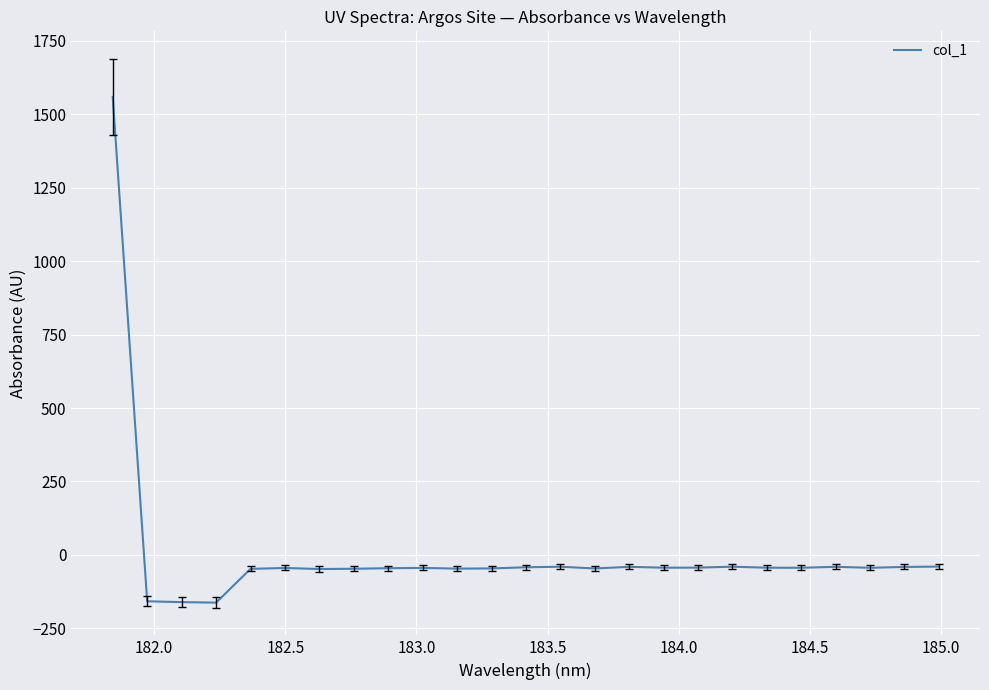

What is the difference between the maximum and minimum values?

1721.5